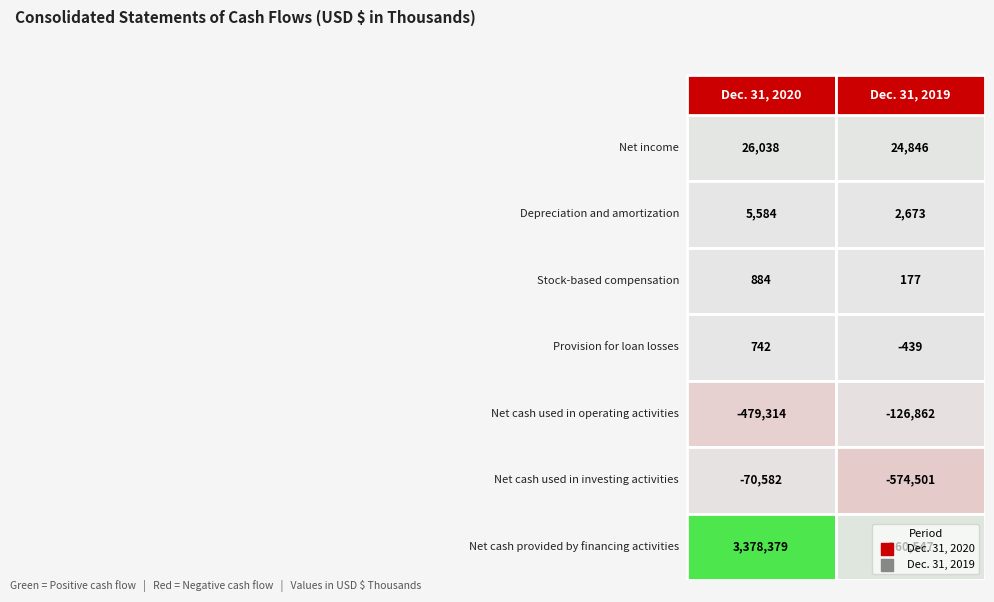

What is the lowest value of the Stock-based compensation series?

177